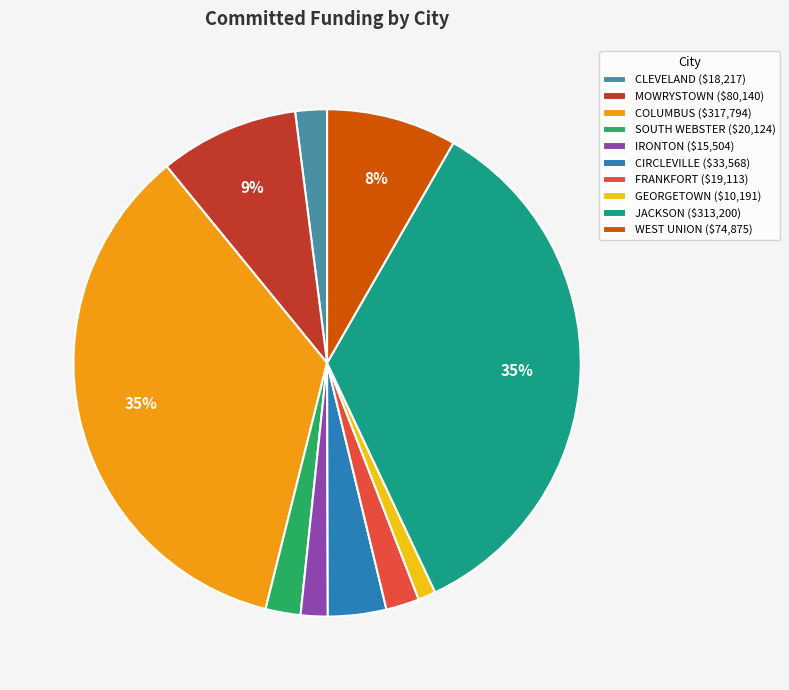

How many segments does this pie chart have?

10